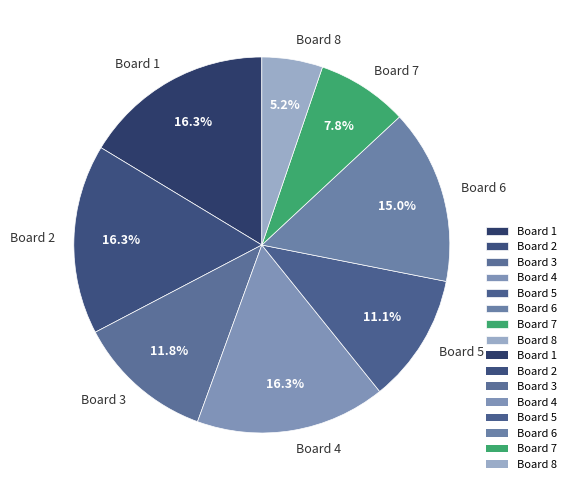

To the nearest percent, what percentage of the pie is Board 3?

12%